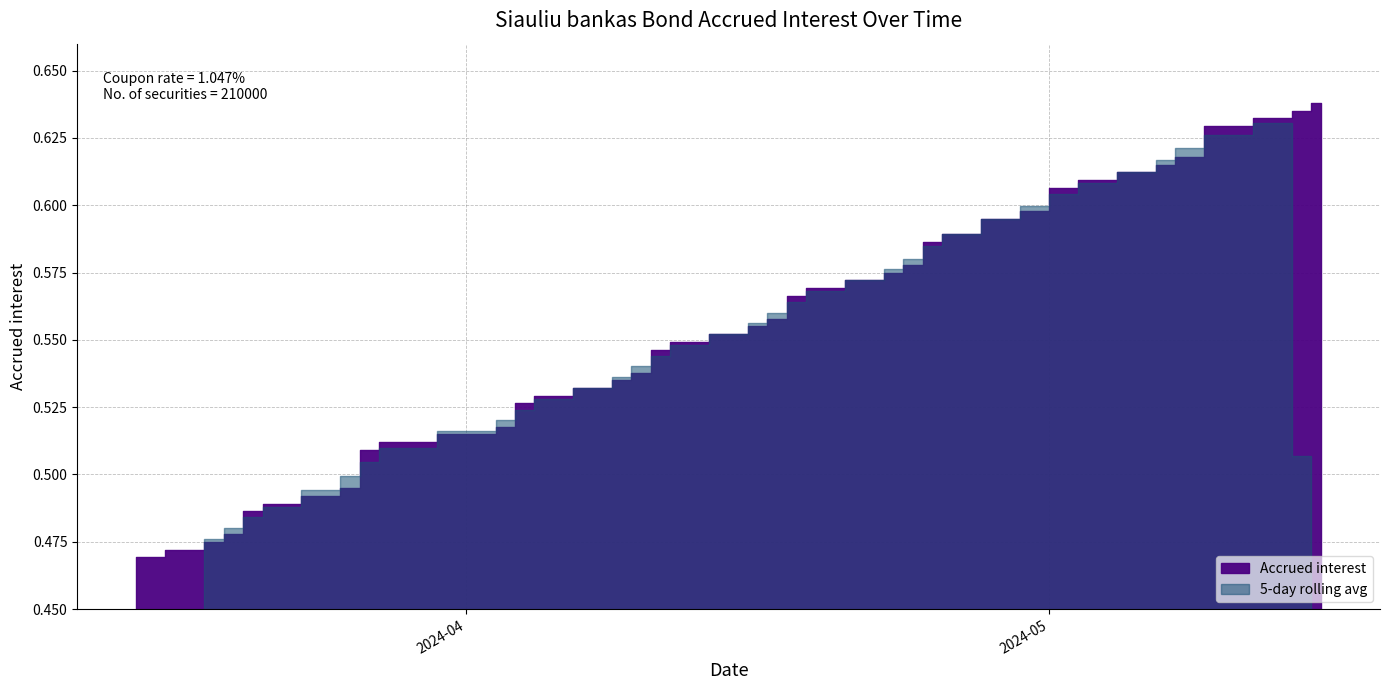

Which category has the highest value across all series?

2024-05-15